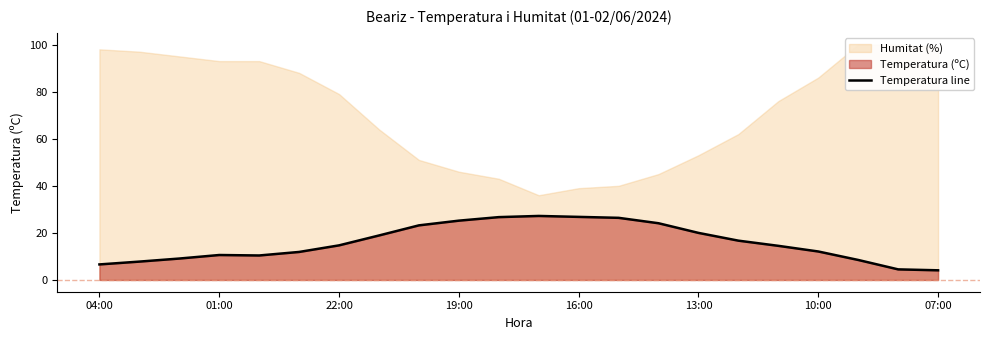

What is the minimum value for Temperatura line?

4.1